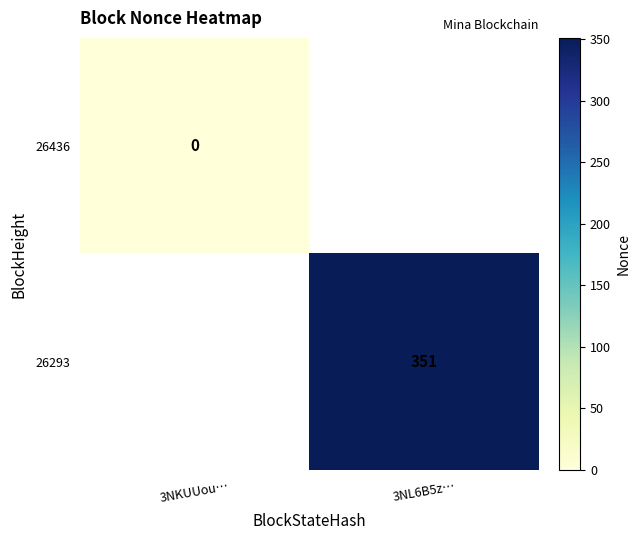

Count the number of categories in the chart.

2